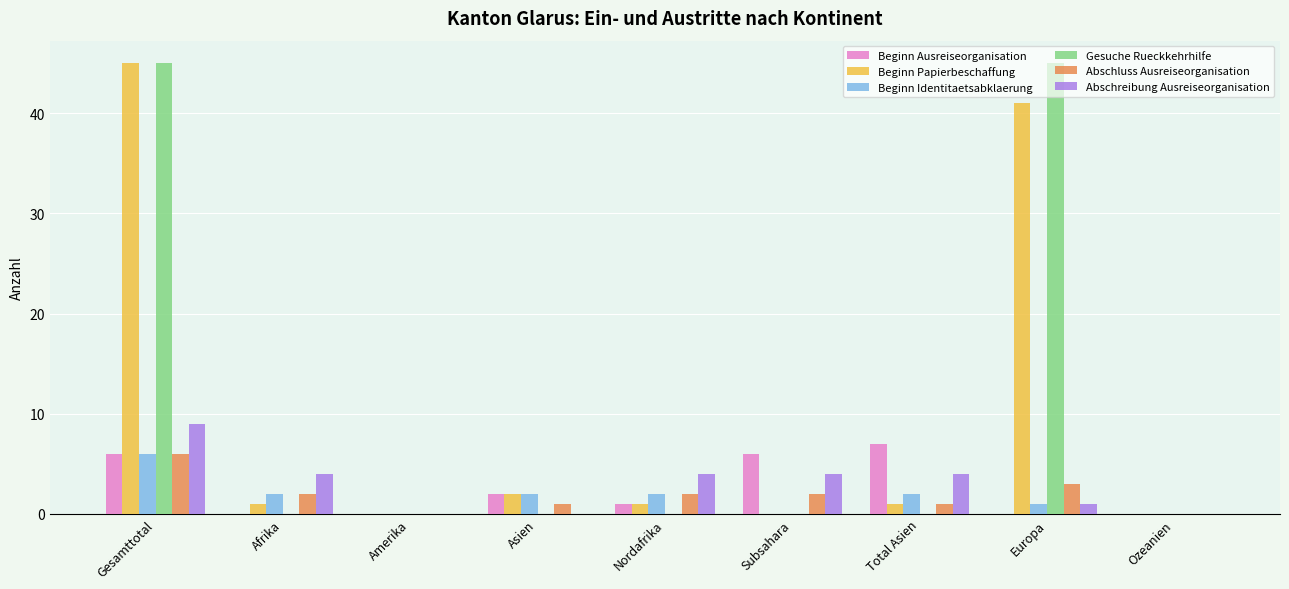

The Beginn Papierbeschaffung series shows 10 at Gesamttotal. True or false?

False